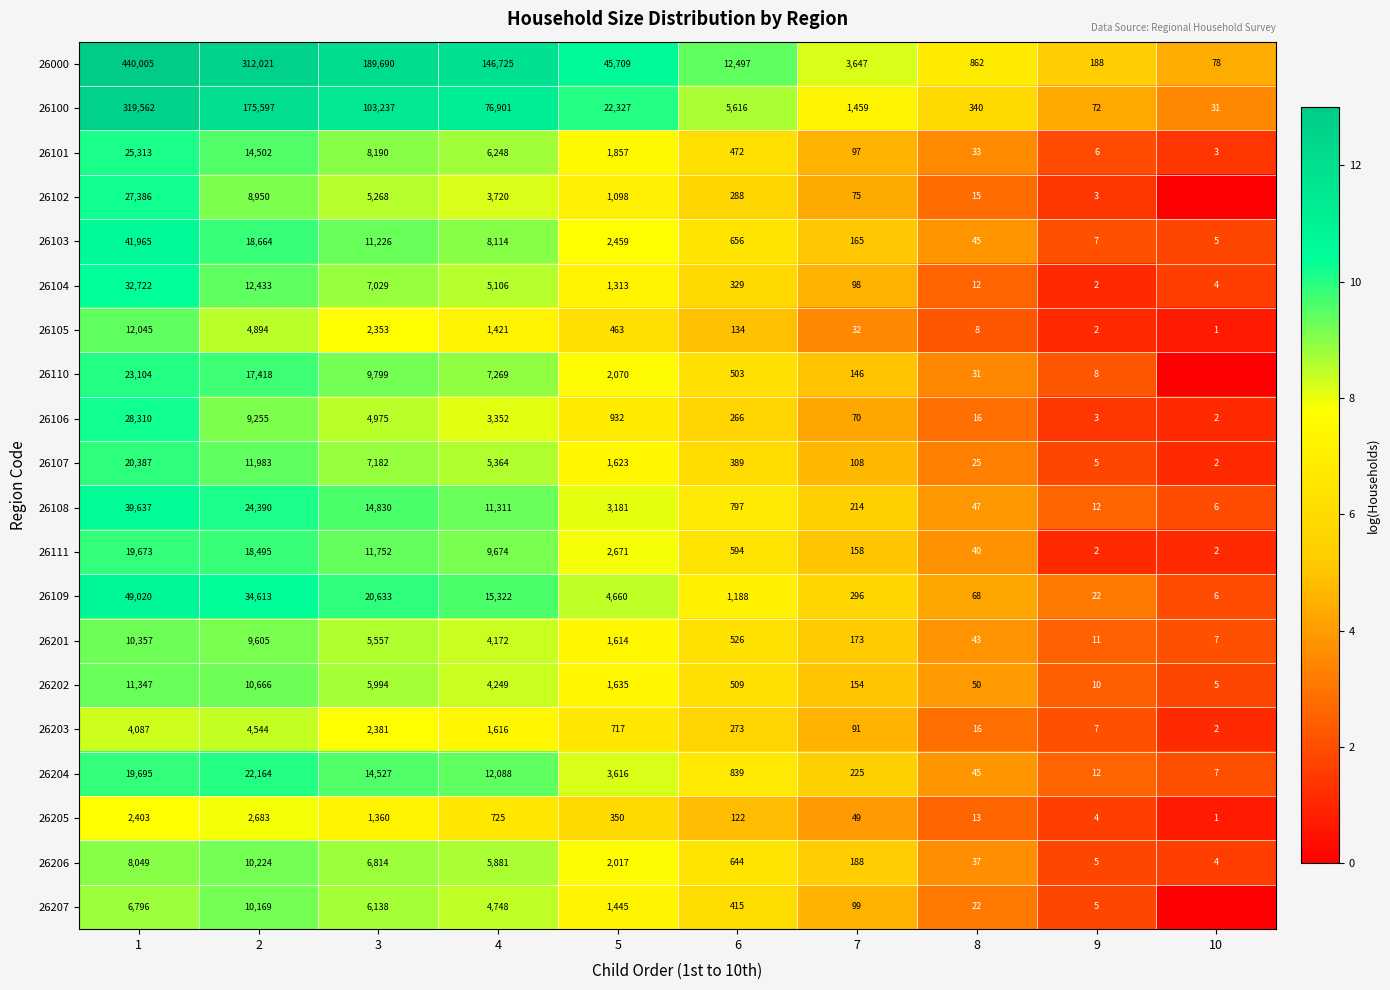

What is the difference between the second highest and second lowest values in the 26205 series?

2399